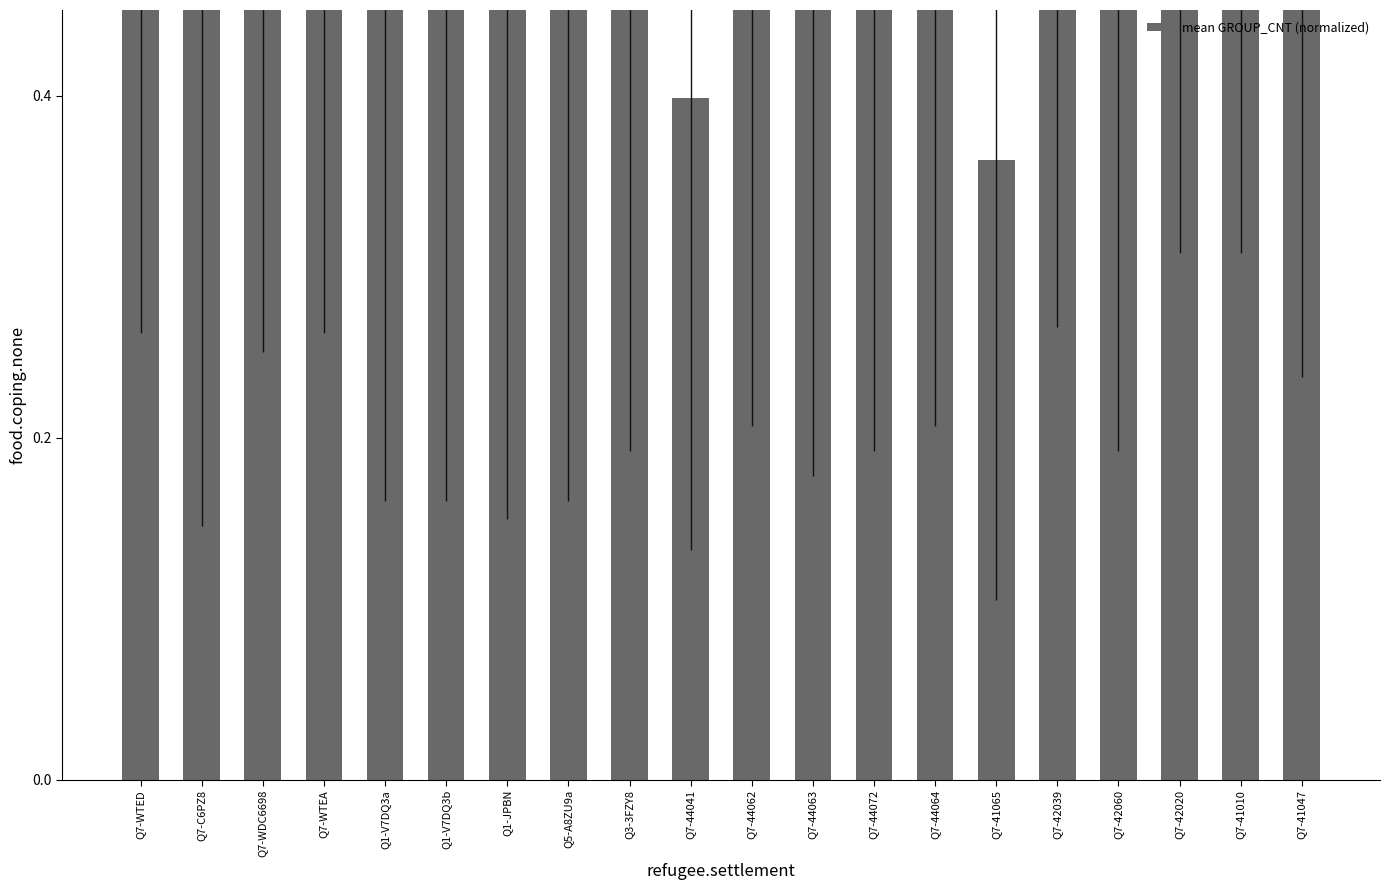

What is the value of the 17th bar from the left?

0.5